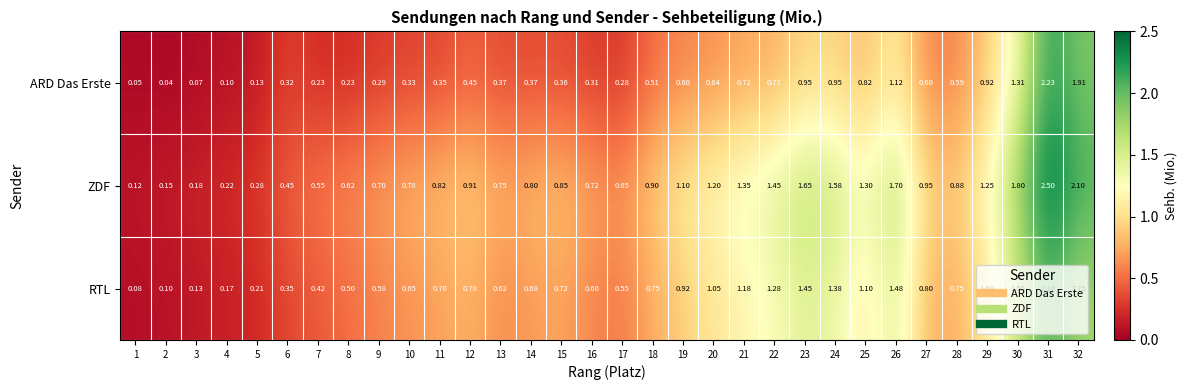

Which series has the largest total across all categories?

ZDF